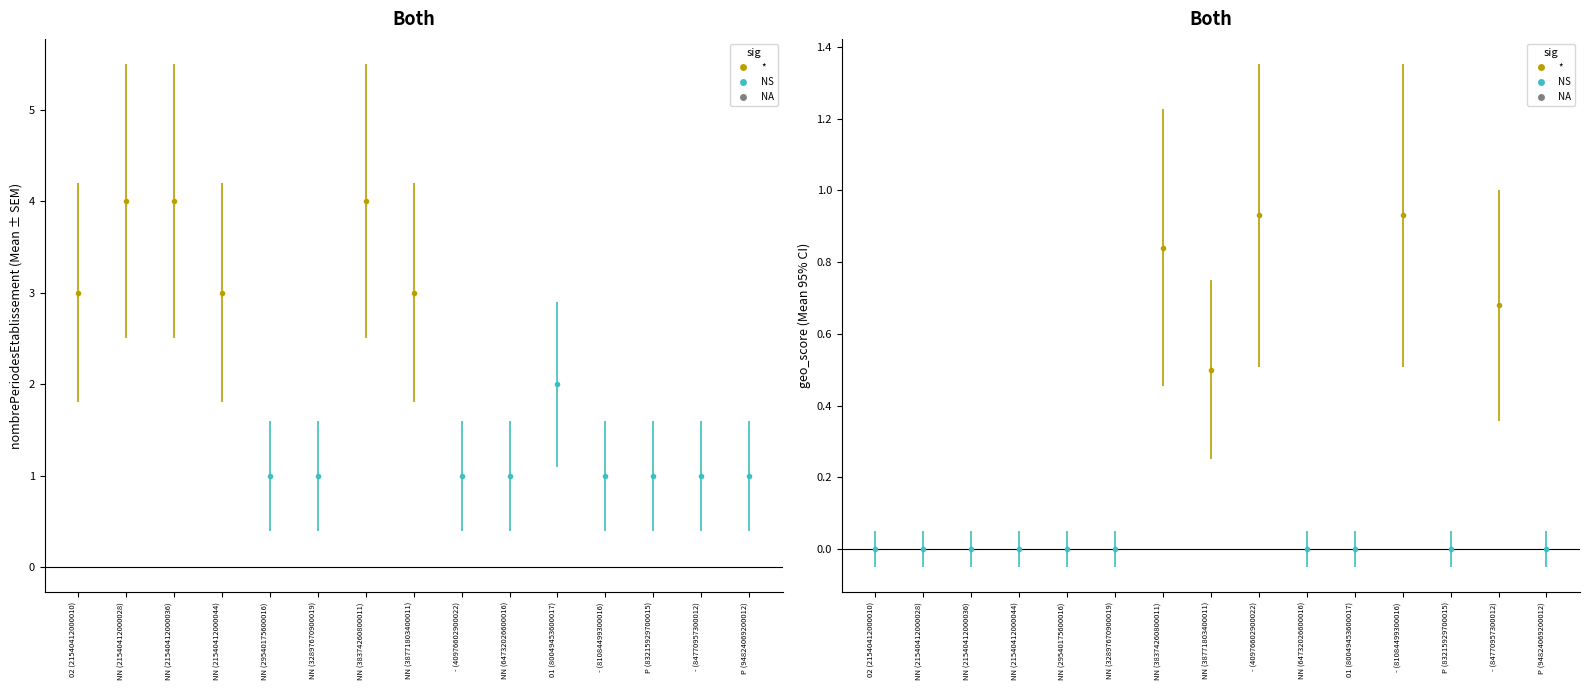

Reading right to left, what are all the values shown in this chart?

nombrePeriodesEtablissement: 1.0	1.0	1.0	1.0	2.0	1.0	1.0	3.0	4.0	1.0	1.0	3.0	4.0	4.0	3.0
geo_score: 0.0	0.7	0.0	0.9	0.0	0.0	0.9	0.5	0.8	0.0	0.0	0.0	0.0	0.0	0.0